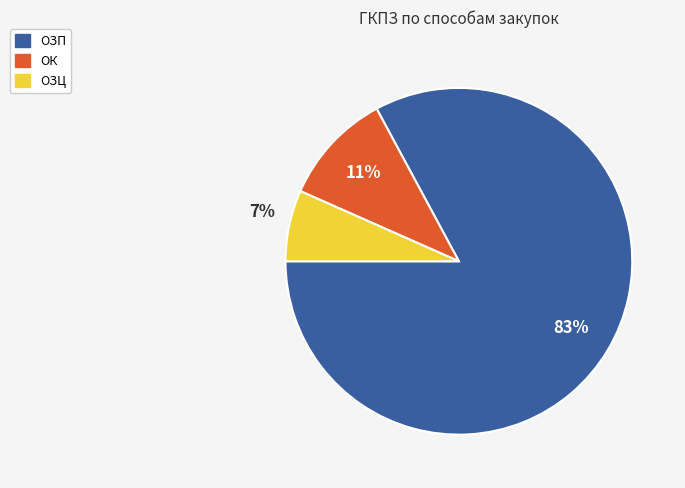

To the nearest percent, what portion does ОК represent?

11%